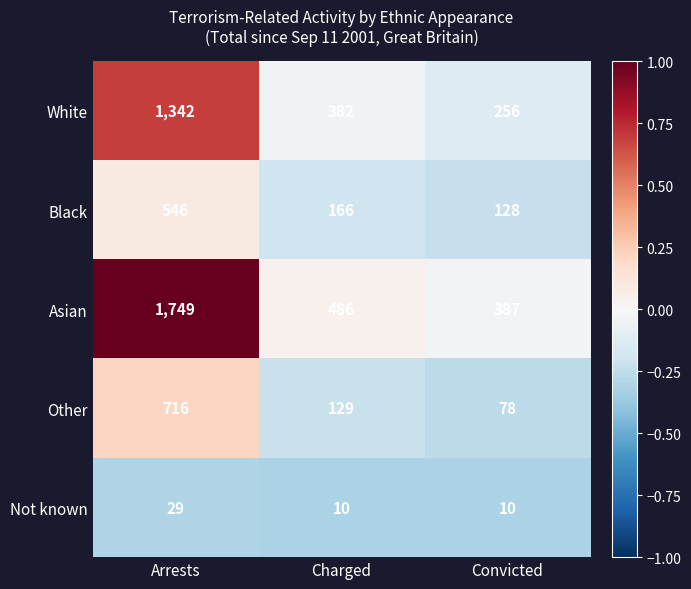

True or false: Black has a value of 89 at Charged.

False